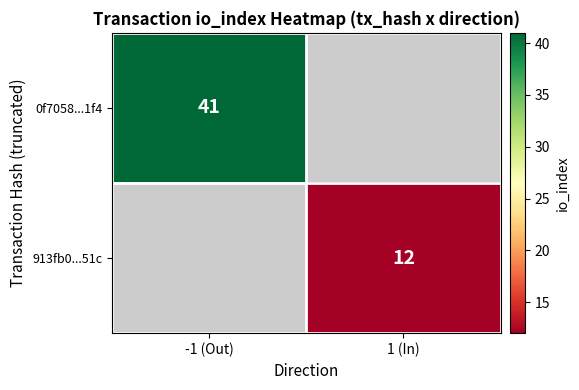

Which label corresponds to the smallest value in the chart?

1 (In)